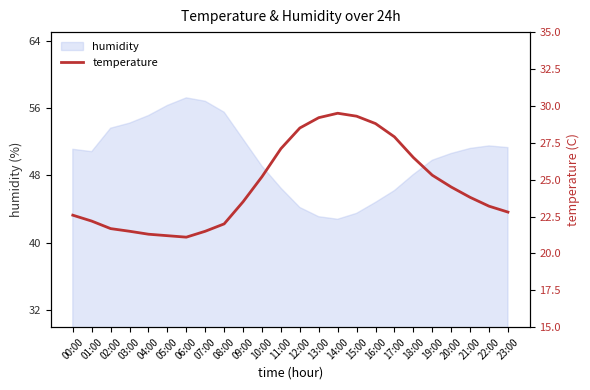

What is the value of the 22nd point from the left?

23.8